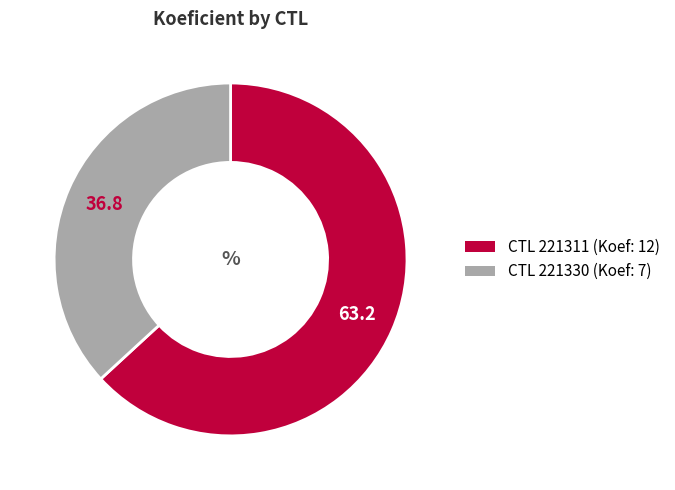

Count the number of slices in the pie.

2